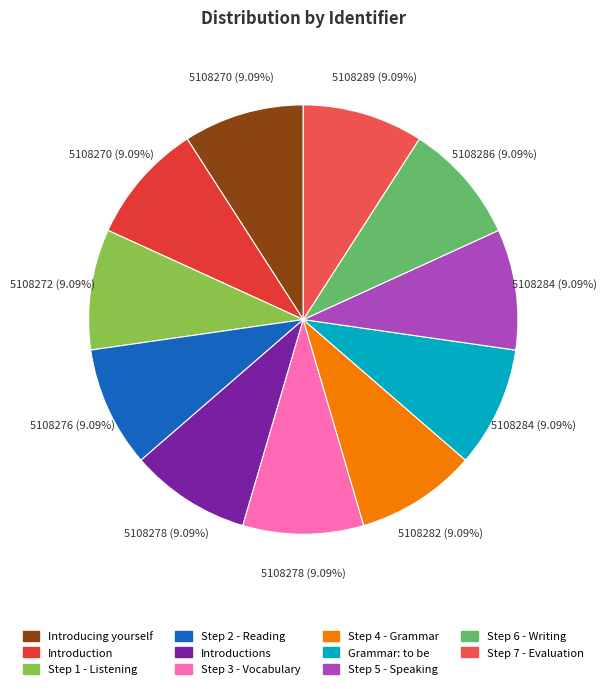

Which category has the biggest portion of the pie?

Step 7 - Evaluation